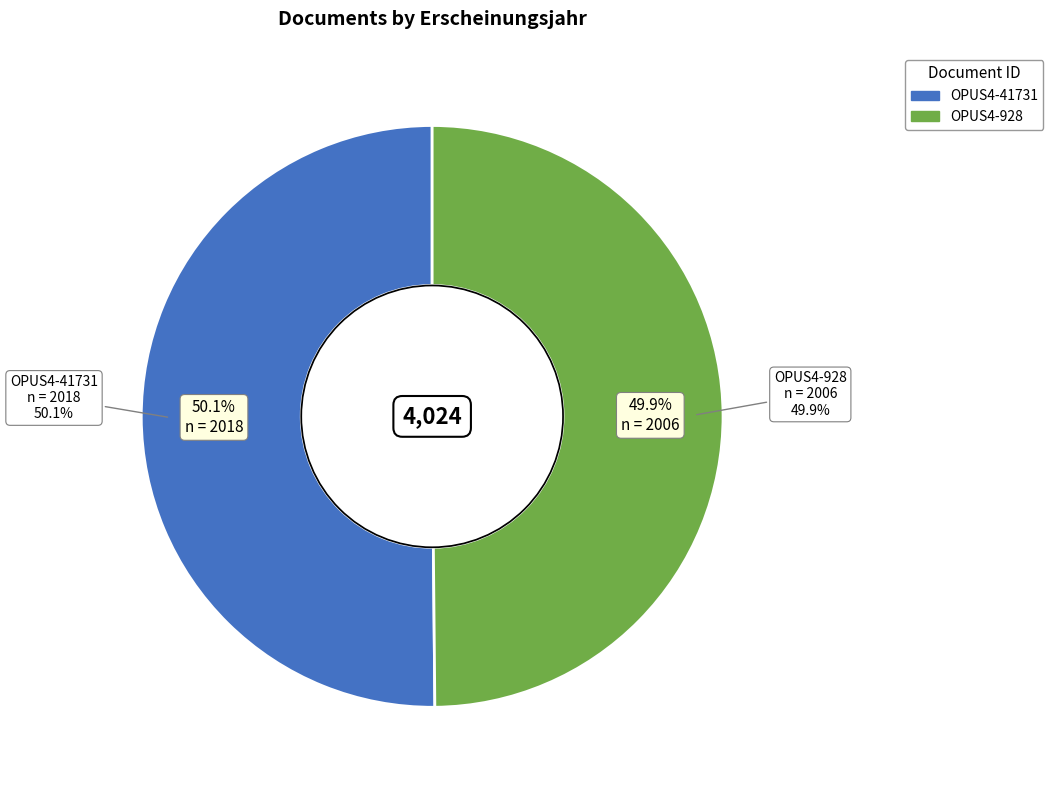

To the nearest percent, what is the combined percentage of OPUS4-928 and OPUS4-41731?

100%